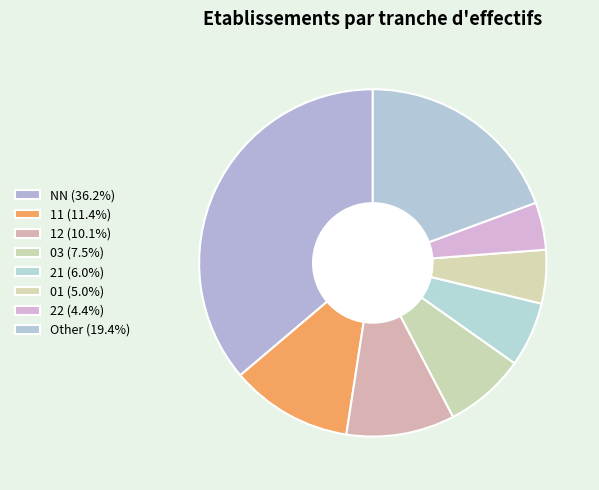

To the nearest percent, what is the difference between the 01 and 22 slice percentages?

1%